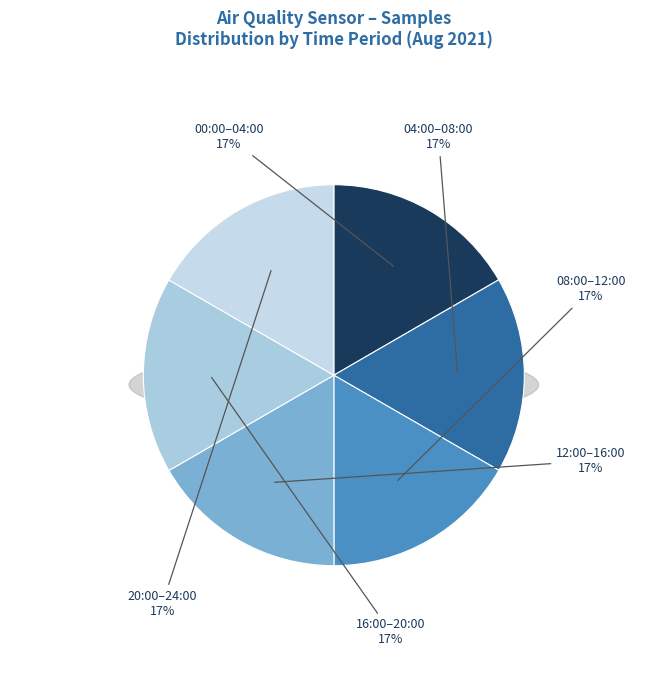

The 16:00-20:00 slice represents 17% of the pie. True or false?

True